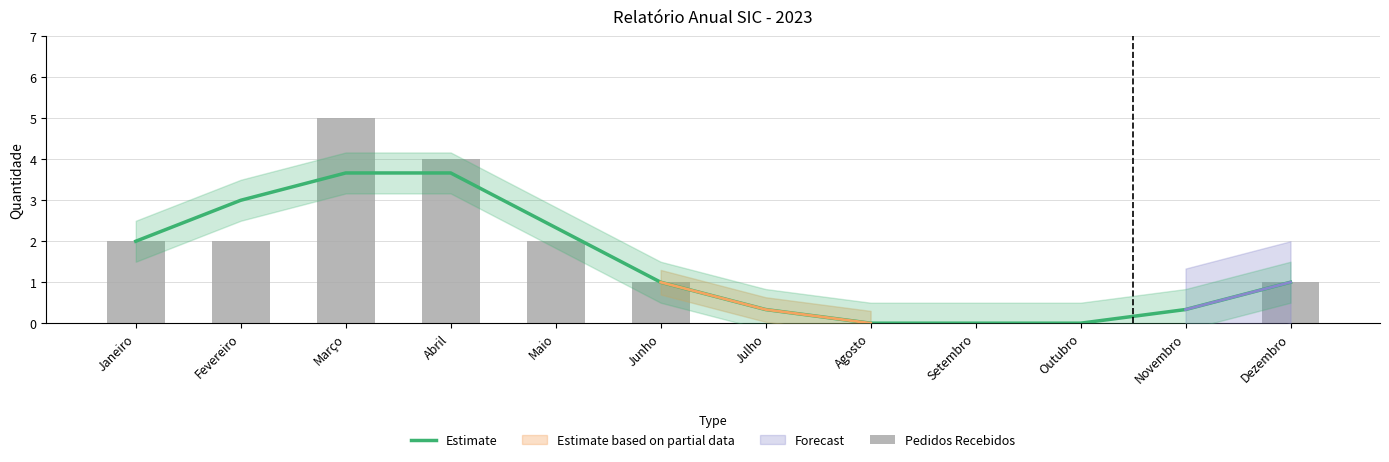

What is the maximum value for Pedidos Recebidos?

5.0